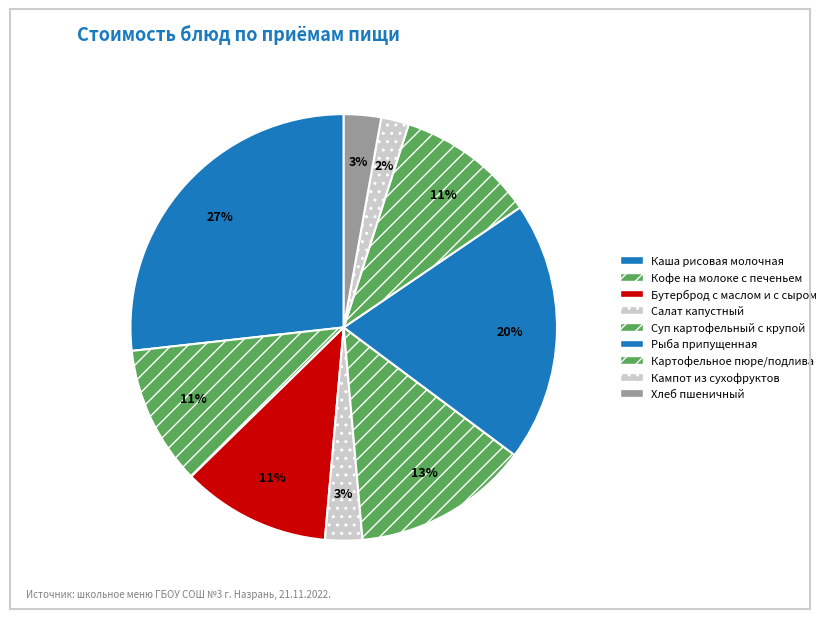

Which category has the biggest portion of the pie?

Каша рисовая молочная